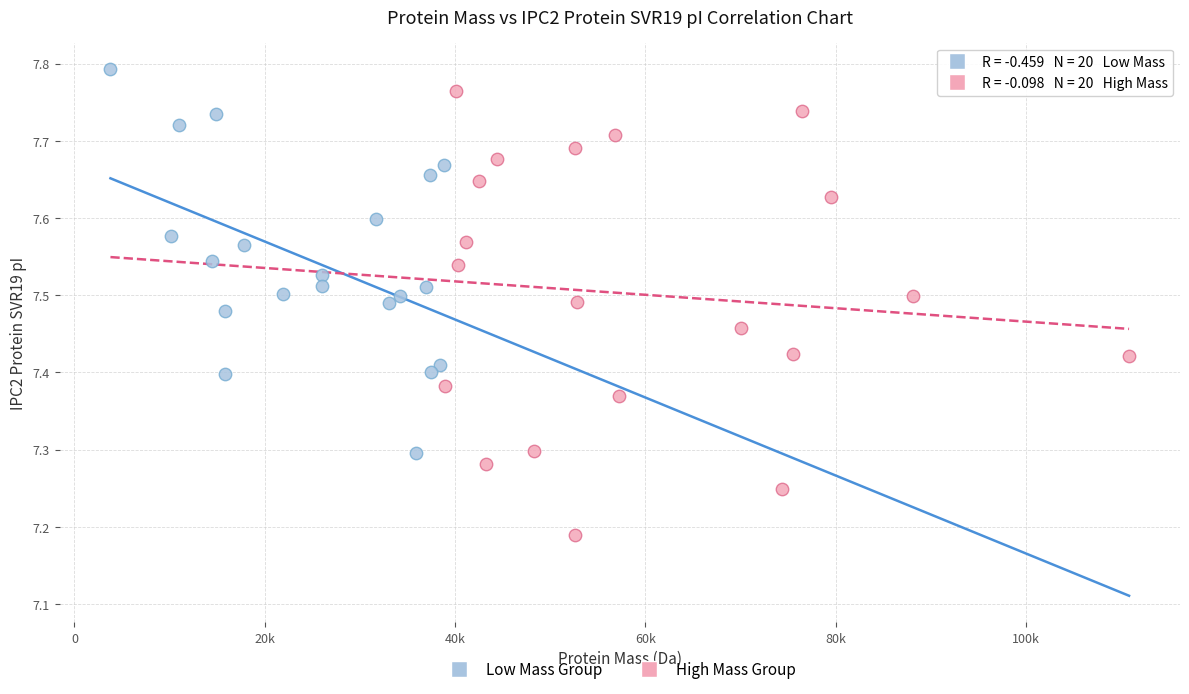

Which series has the largest Y range (max minus min)?

High Mass Group